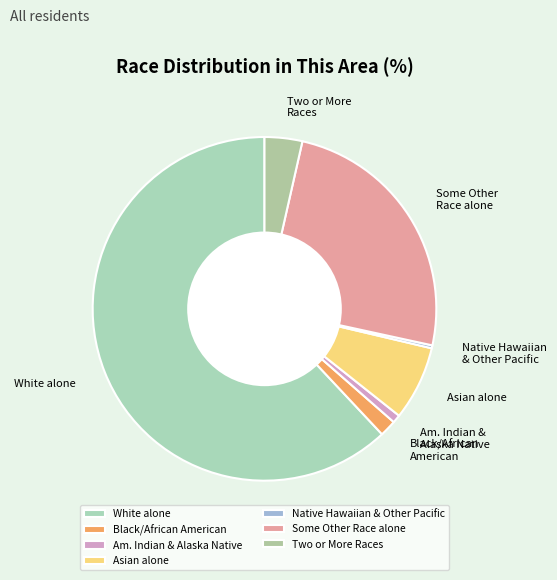

Does any single category account for the majority?

Yes